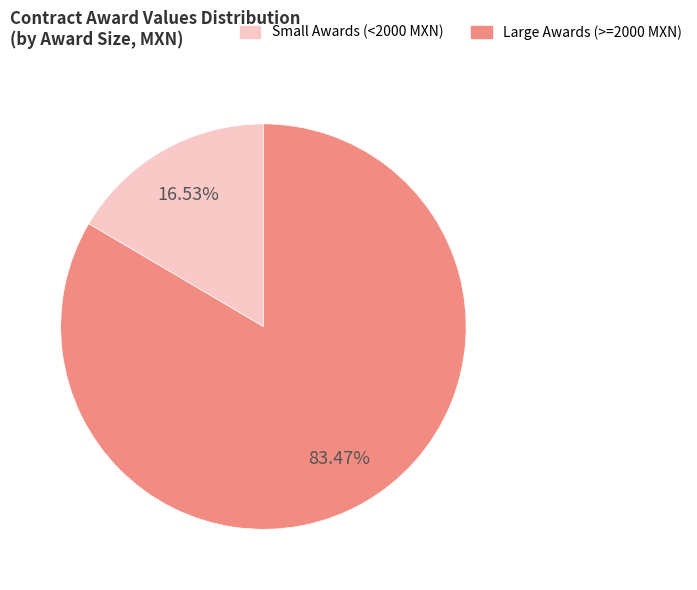

Is there a majority slice in this chart?

Yes